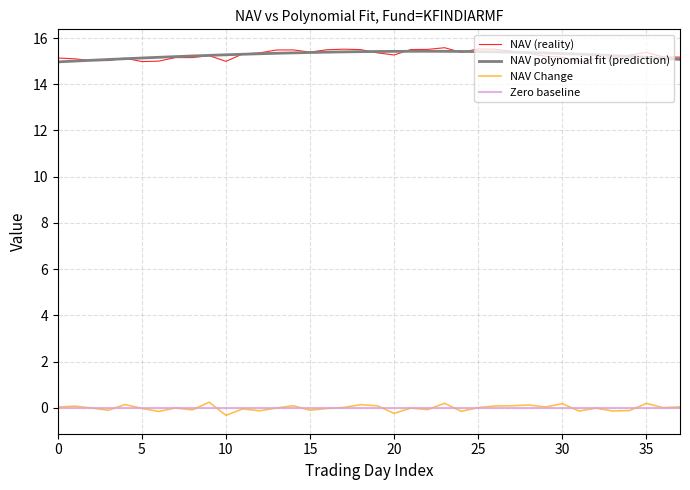

True or false: NAV Change has a value of -0.0 at 2024-02-09.

True